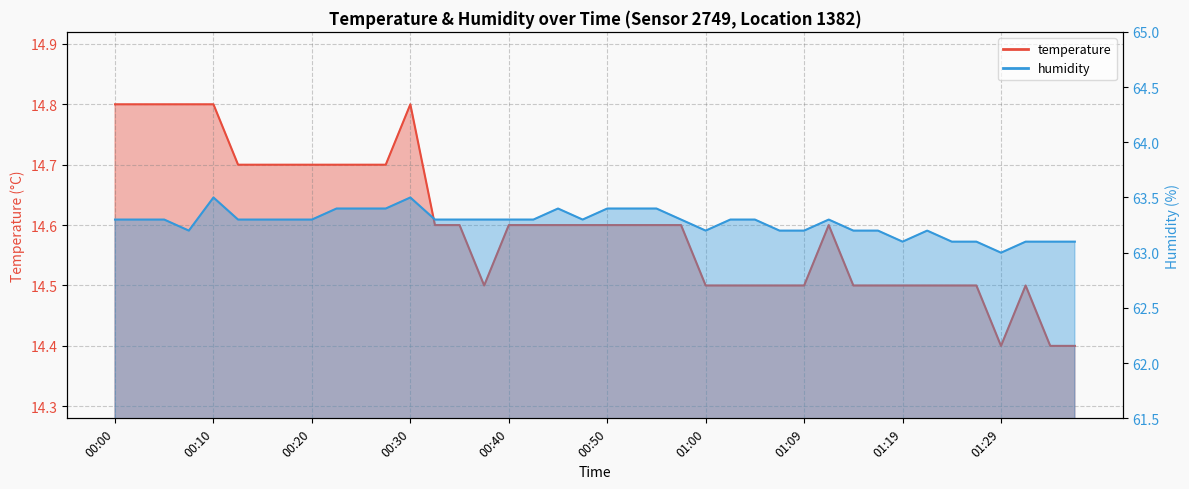

Which series changed the most between 00:05 and 01:02?

temperature